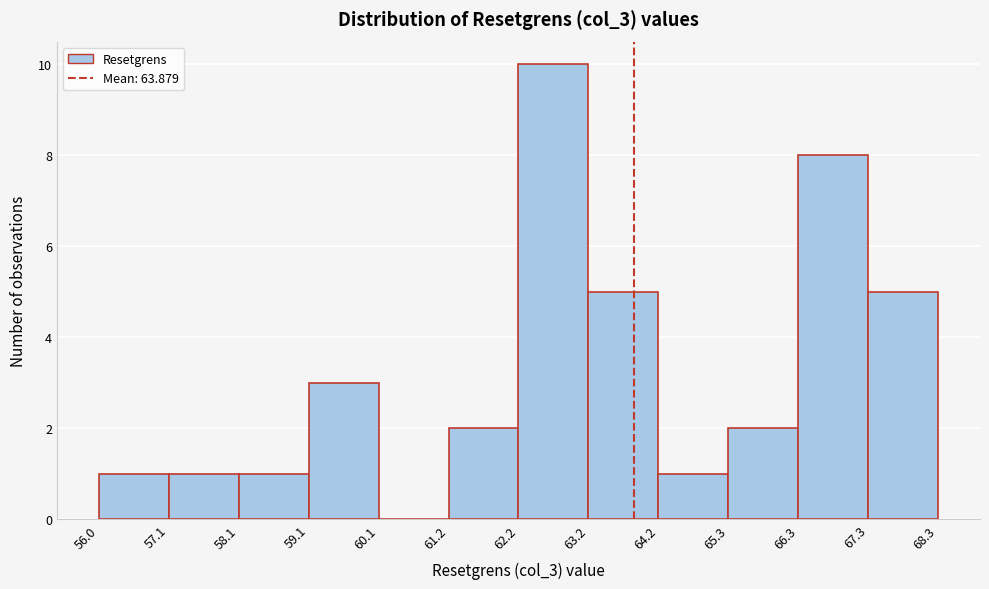

How tall is the bar that spans 56.0 to 57.1 on the x-axis? The values are not printed on the chart, so give them approximately, as read against the axis.

1